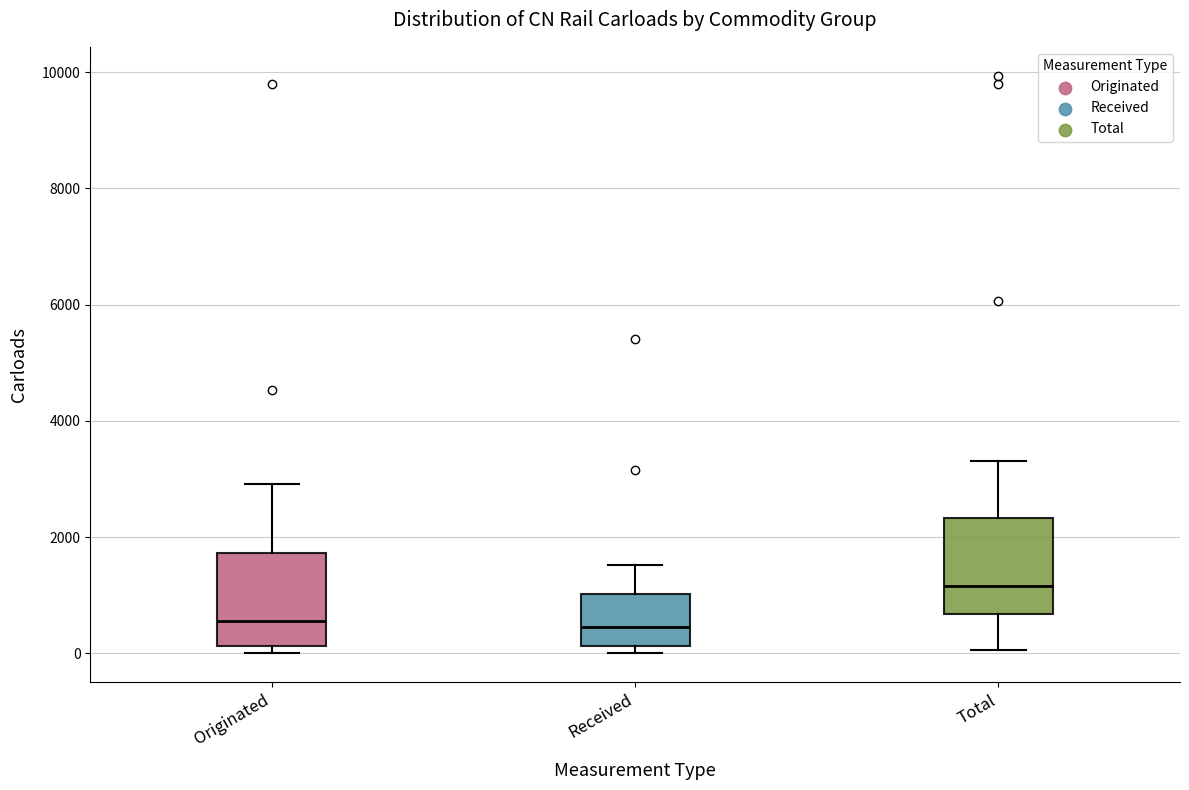

Where is the upper edge of the box for Originated on the y-axis? The values are not printed on the chart, so give them approximately, as read against the axis.

1800